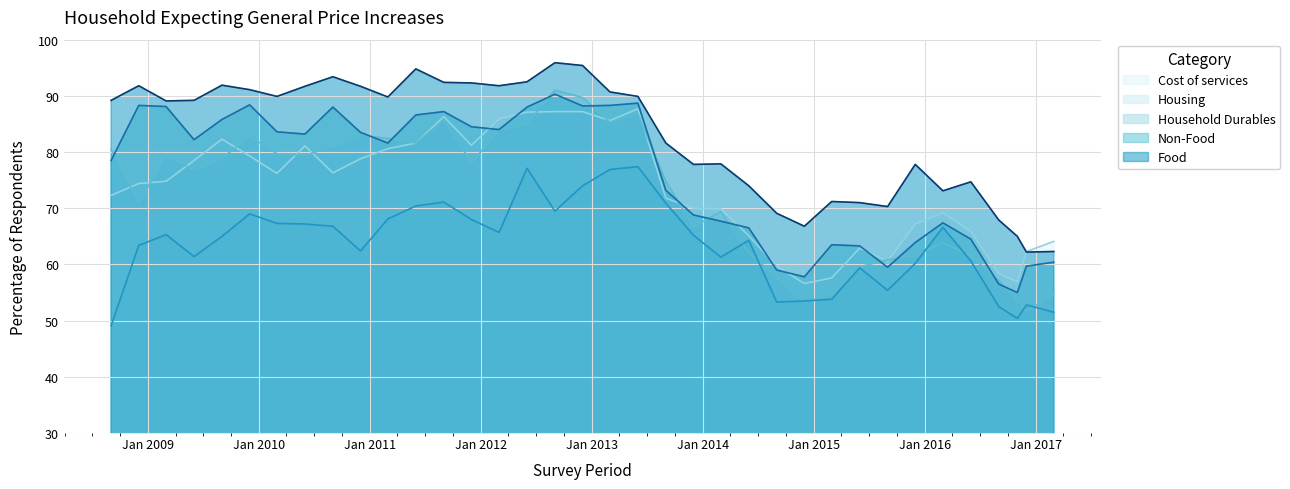

What is the spread (max minus min) of values at 2015-06-01?

11.6